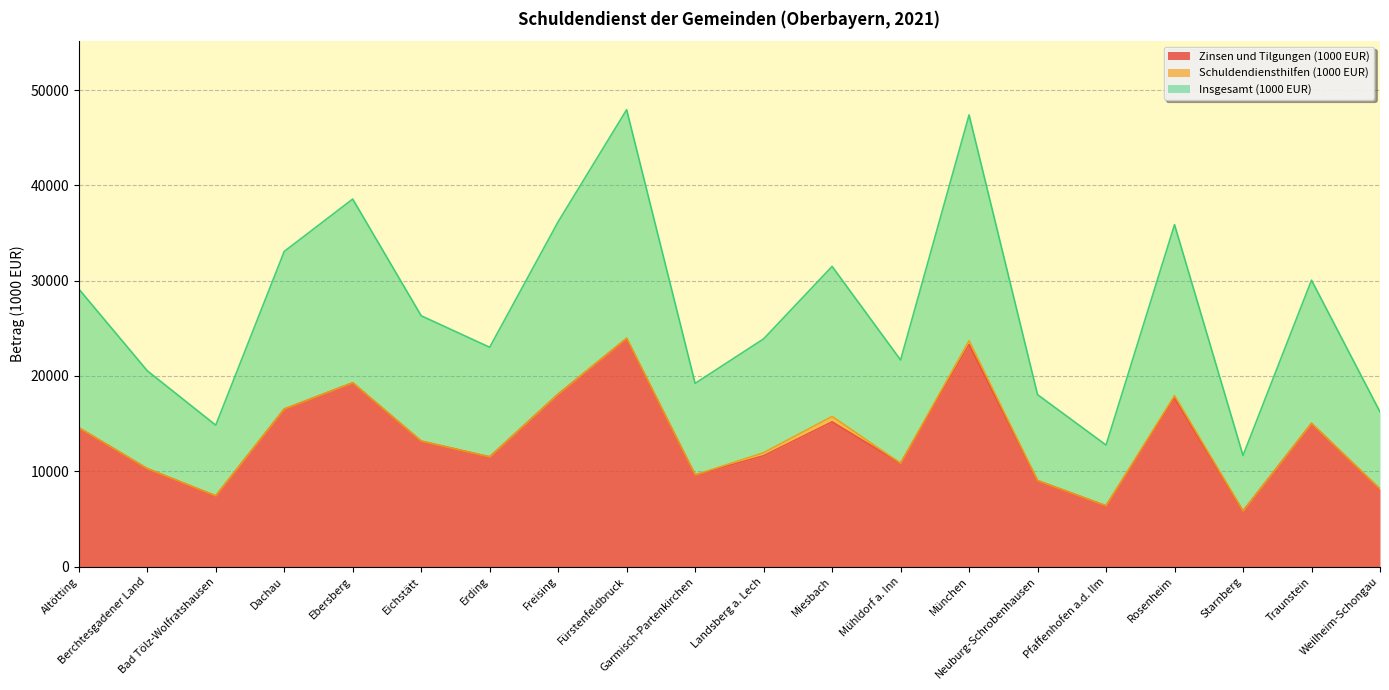

What position from the left is Fürstenfeldbruck?

9